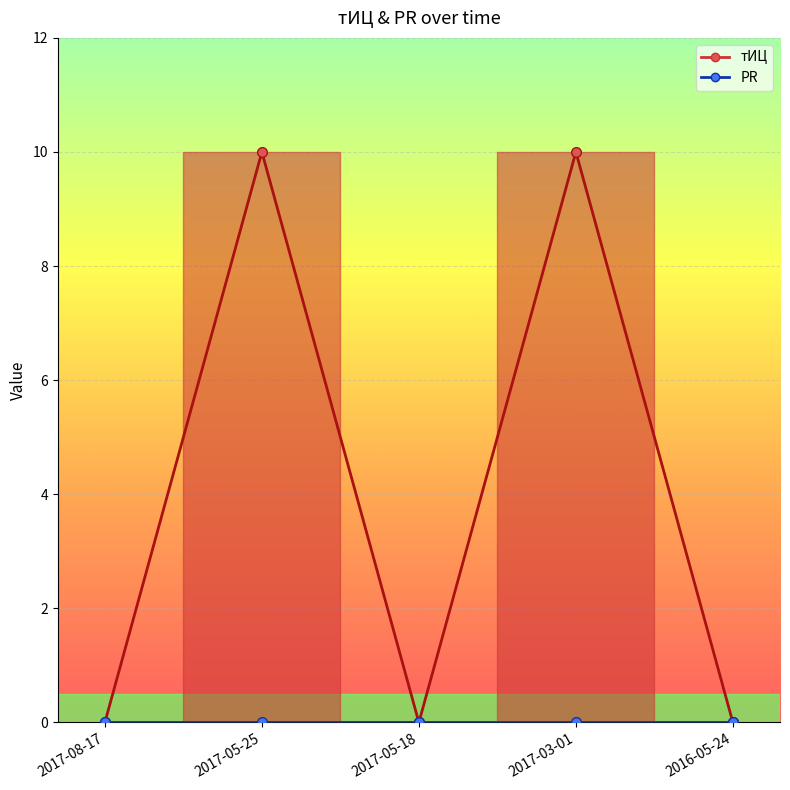

What is the difference between the maximum and minimum values?

10